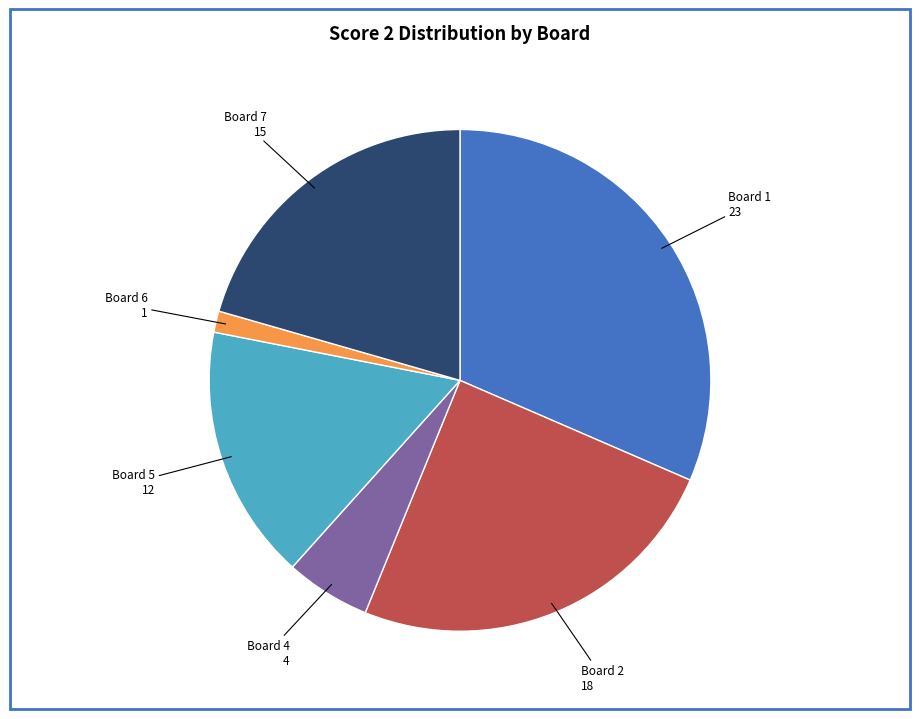

Does any single category account for the majority?

No